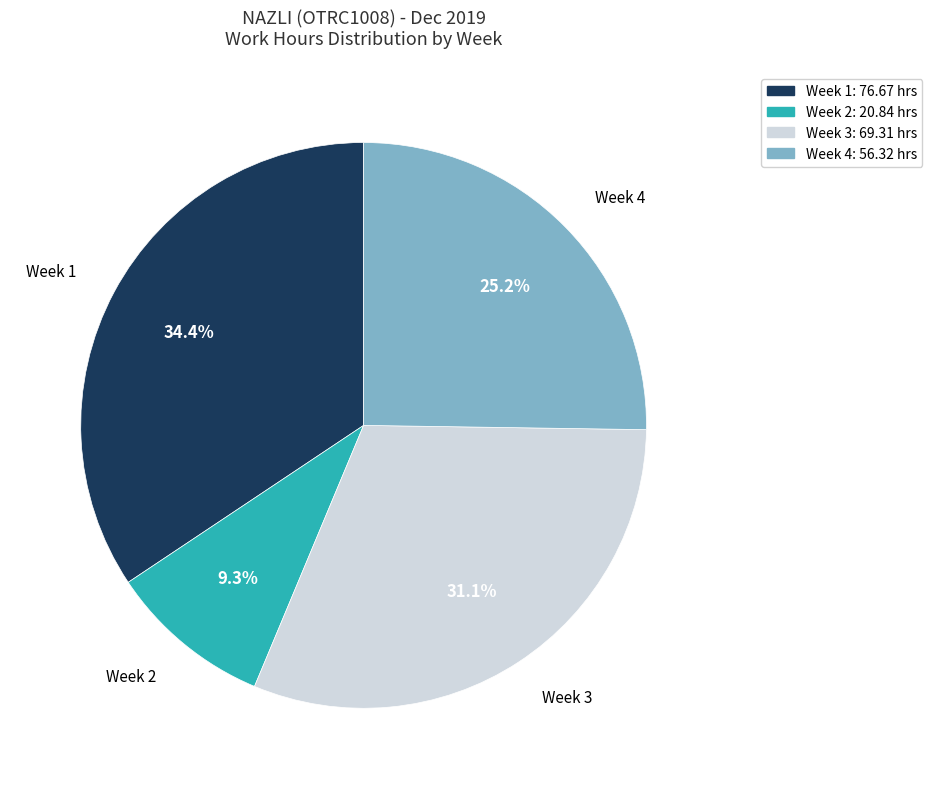

Is there a majority slice in this chart?

No